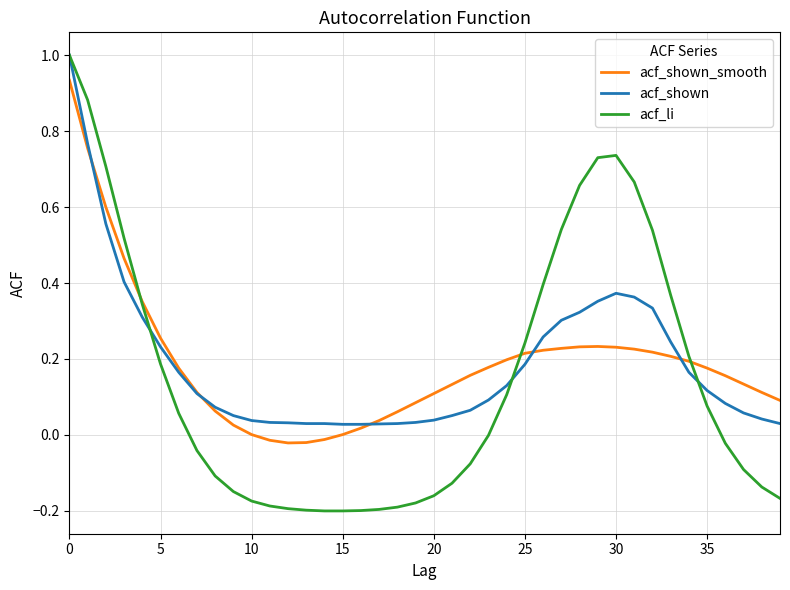

What is the greatest value displayed?

1.0